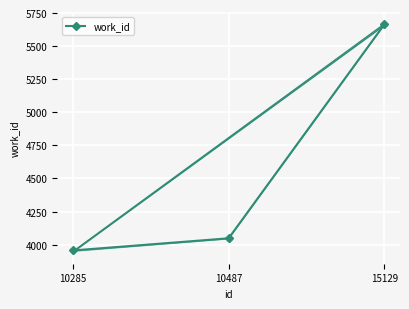

Approximately how many times larger is the value at 10285 compared to 10487?

1.0